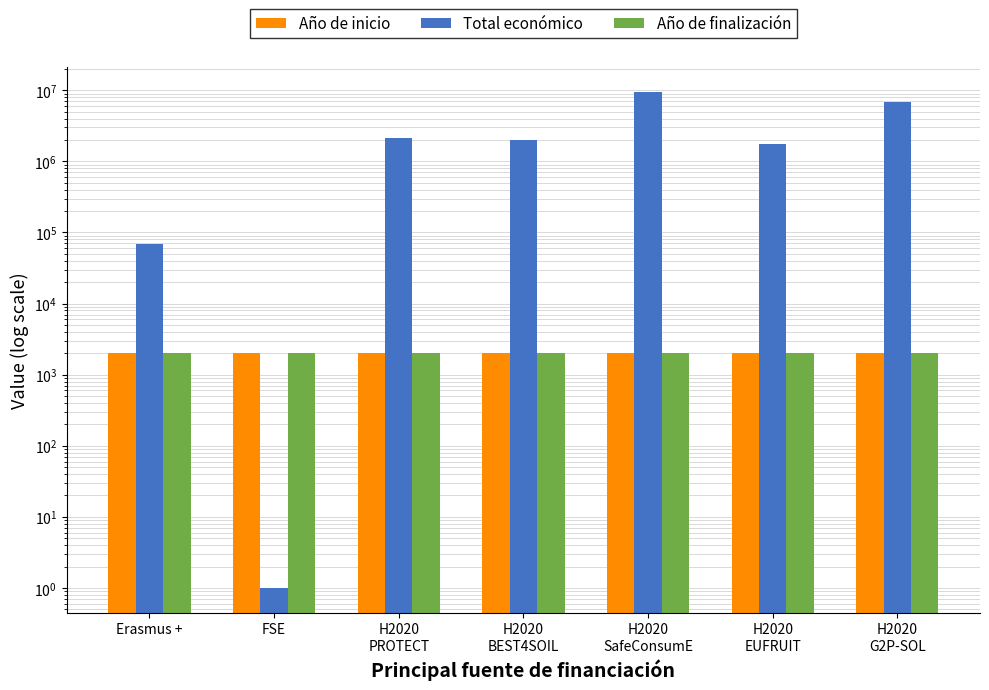

Is the value of Total económico at H2020
PROTECT greater than the value of Año de inicio at H2020
G2P-SOL?

Yes